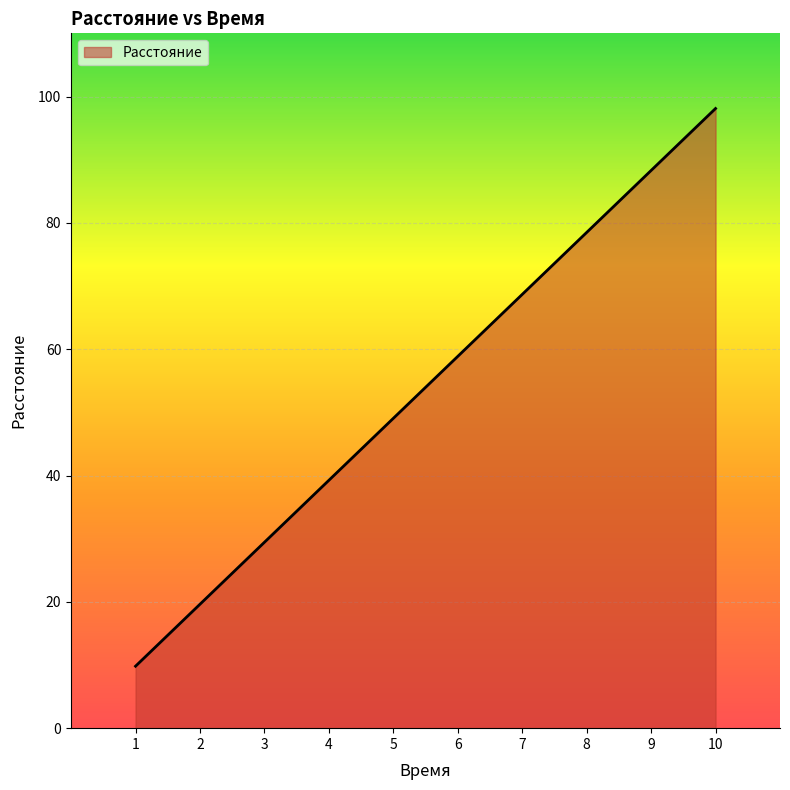

What is the smallest value displayed?

9.8